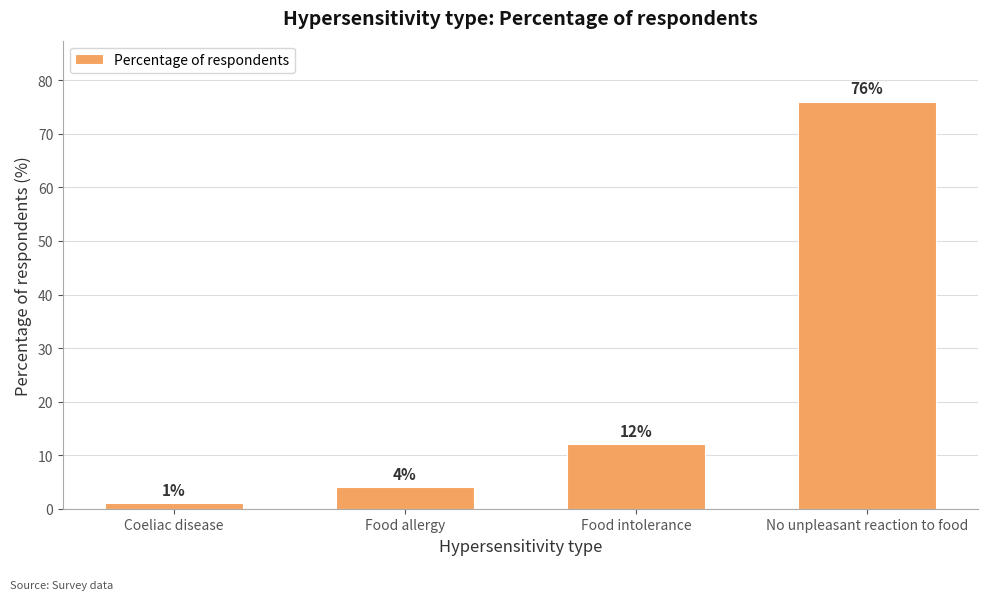

The chart shows a value of 5 at Food intolerance. True or false?

False